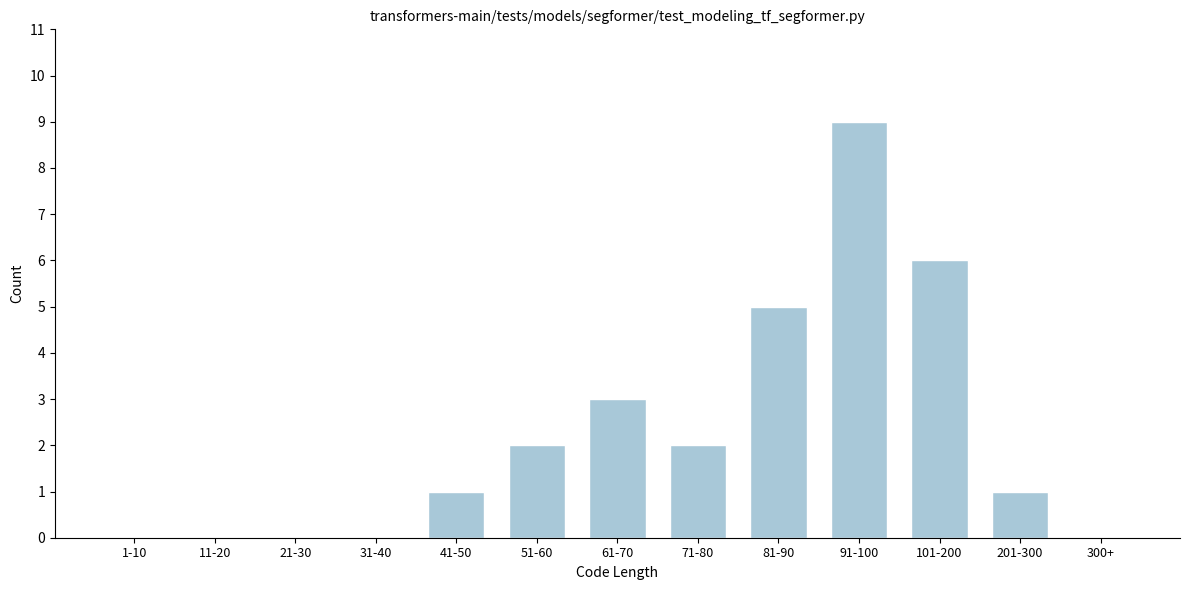

Reading left to right, transcribe all the data shown in this chart.

1-10=0	11-20=0	21-30=0	31-40=0	41-50=1	51-60=2	61-70=3	71-80=2	81-90=5	91-100=9	101-200=6	201-300=1	300+=0